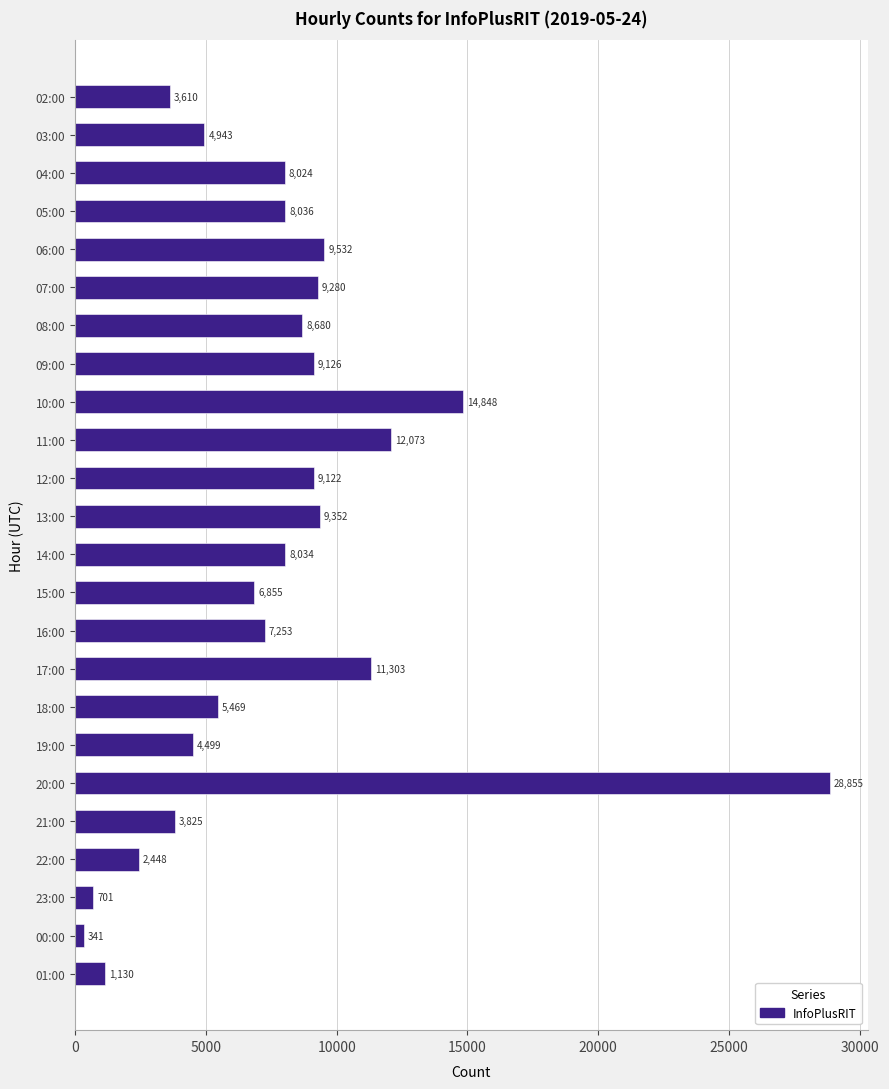

What is the minimum value shown in the chart?

341